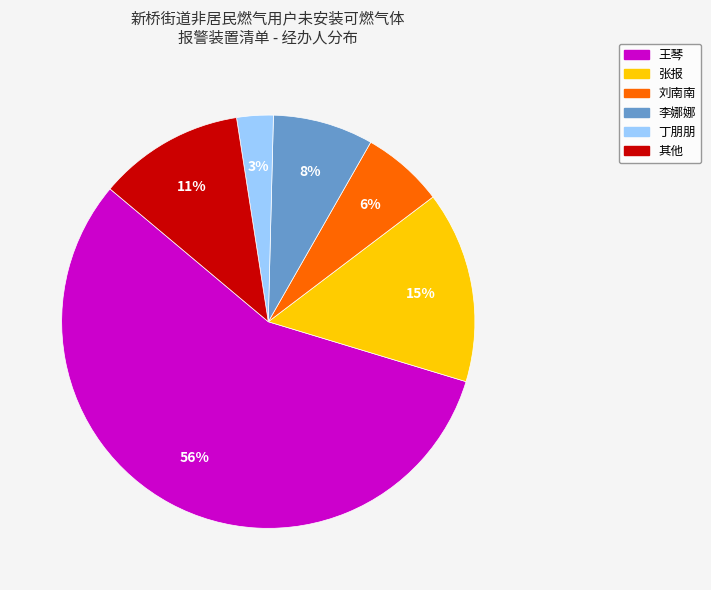

How many slices are in this pie chart?

6